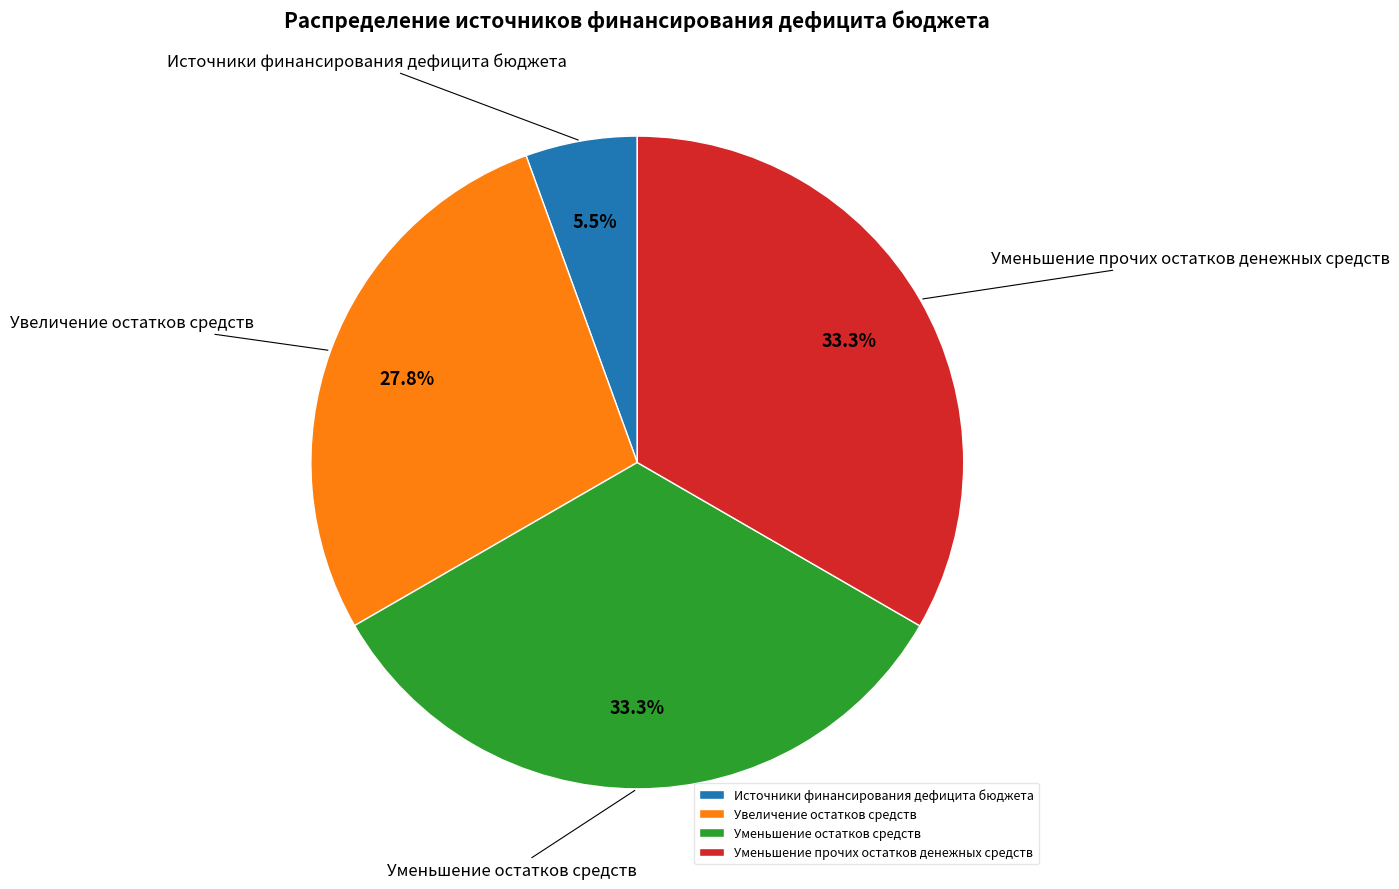

Approximately how many times larger is the value at Уменьшение остатков средств compared to Увеличение остатков средств?

1.2